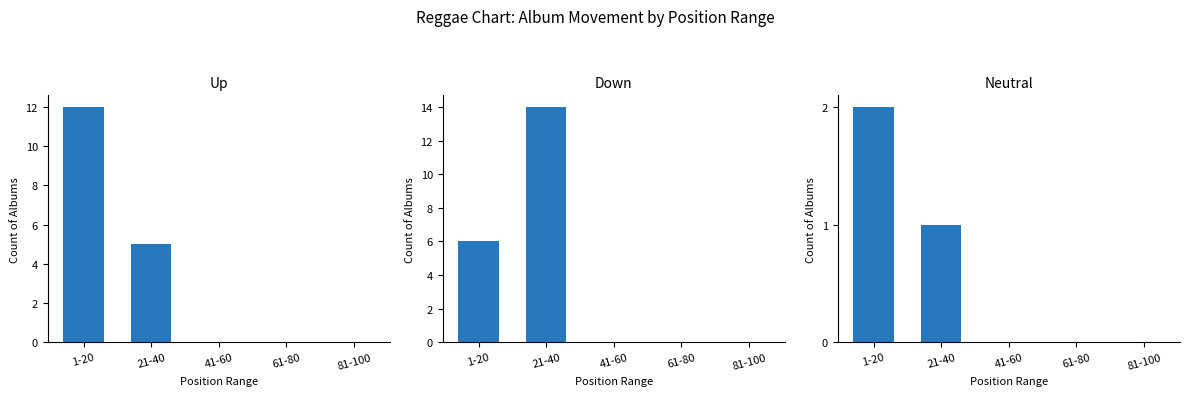

How many values in the Neutral series exceed 0?

2